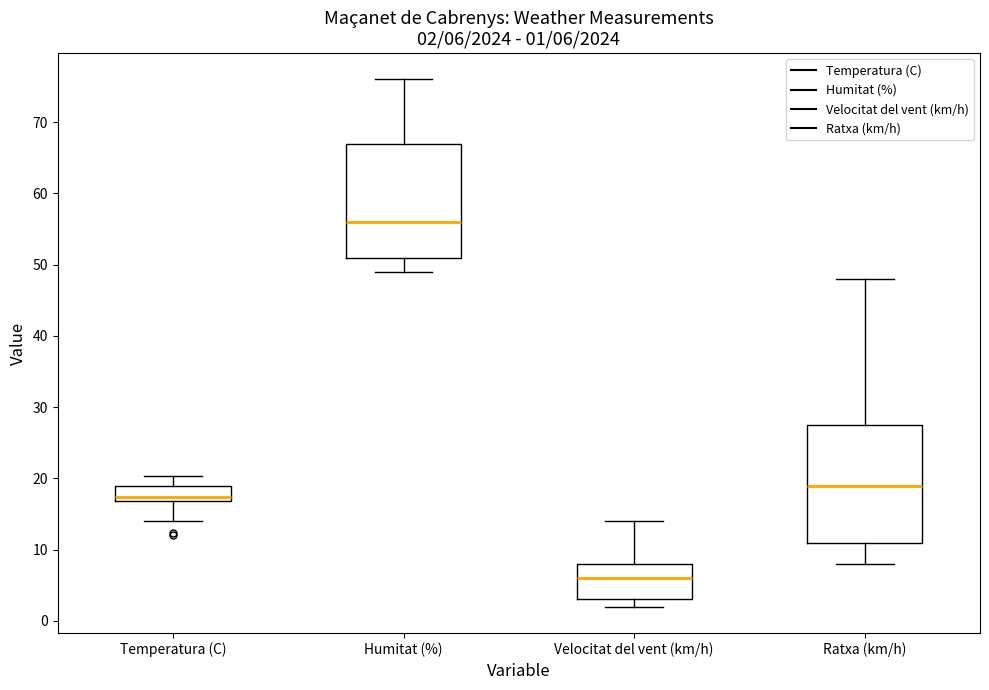

Which box has the highest median line?

Humitat (%)